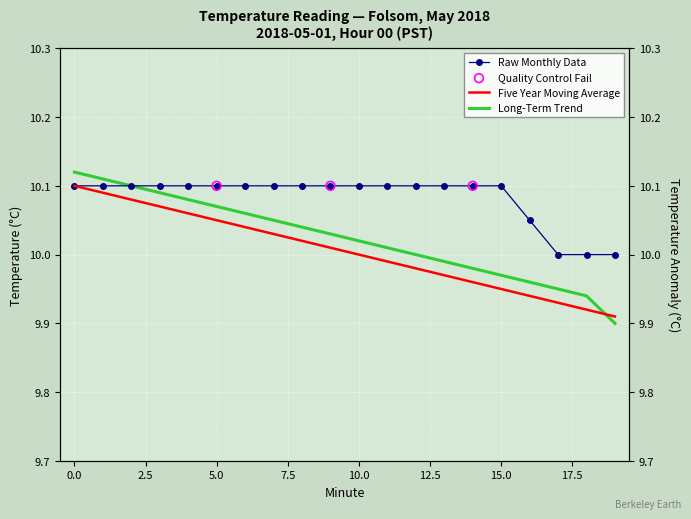

What are all the series names shown in the legend?

Raw Monthly Data, Five Year Moving Average, Long-Term Trend